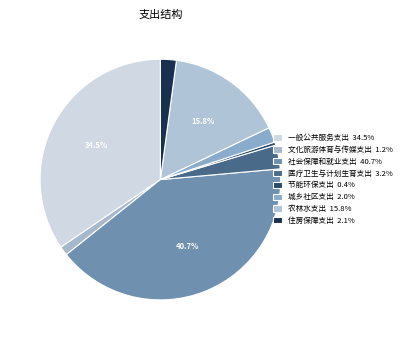

Is the sum of 文化旅游体育与传媒支出 and 住房保障支出 greater than half?

No